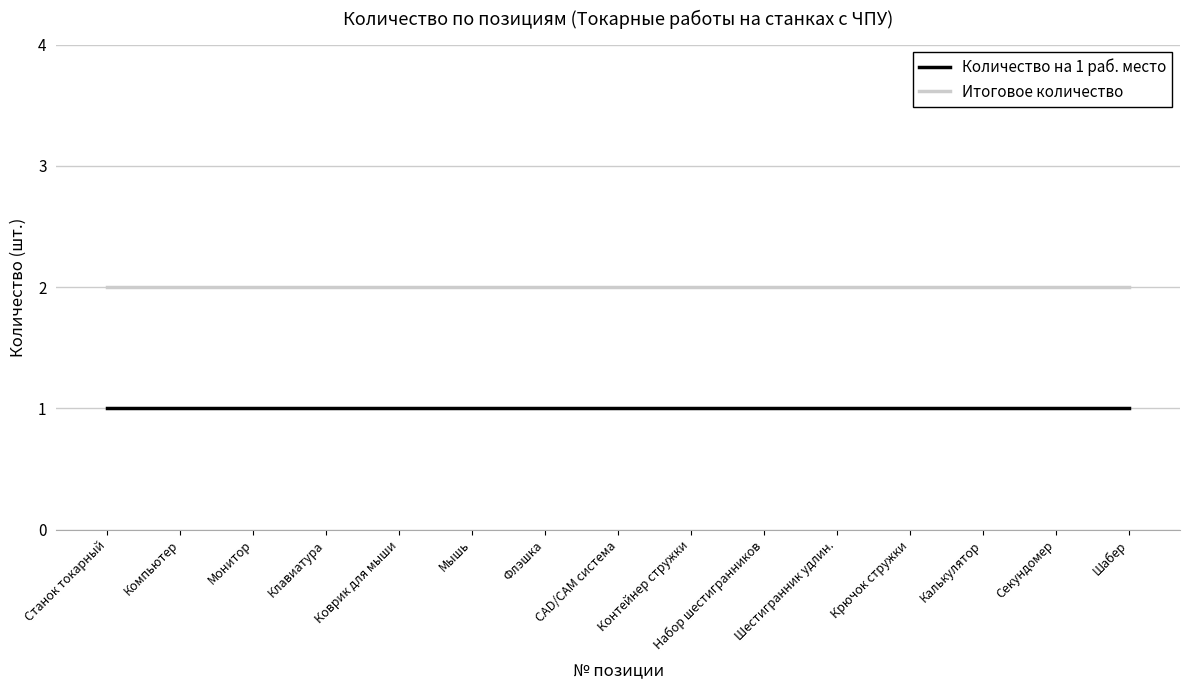

How many series are shown in this chart?

2